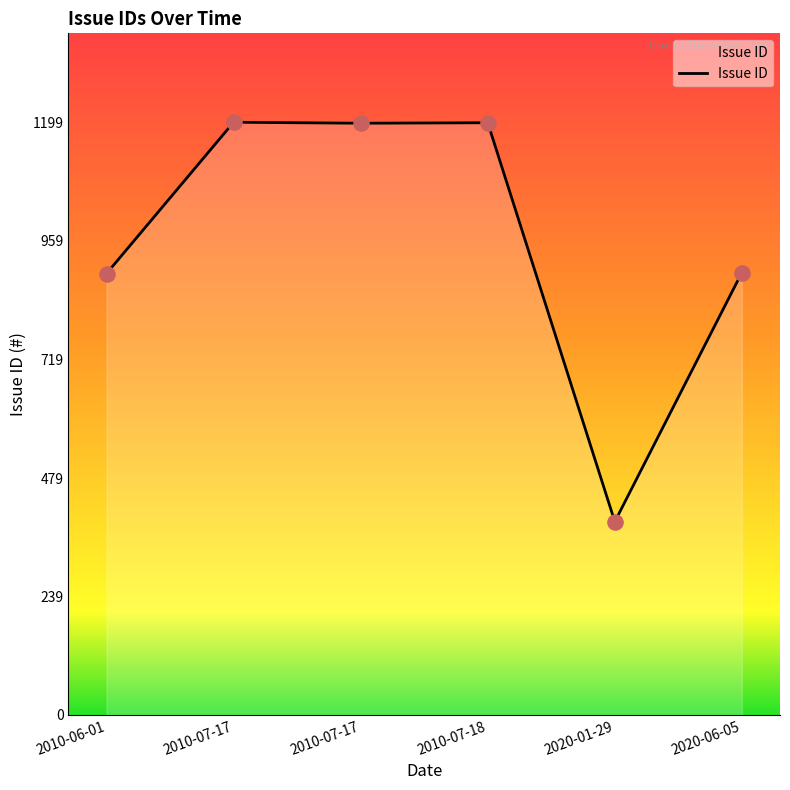

Approximately how many times larger is the value at 2010-07-18 compared to 2010-07-17?

1.0